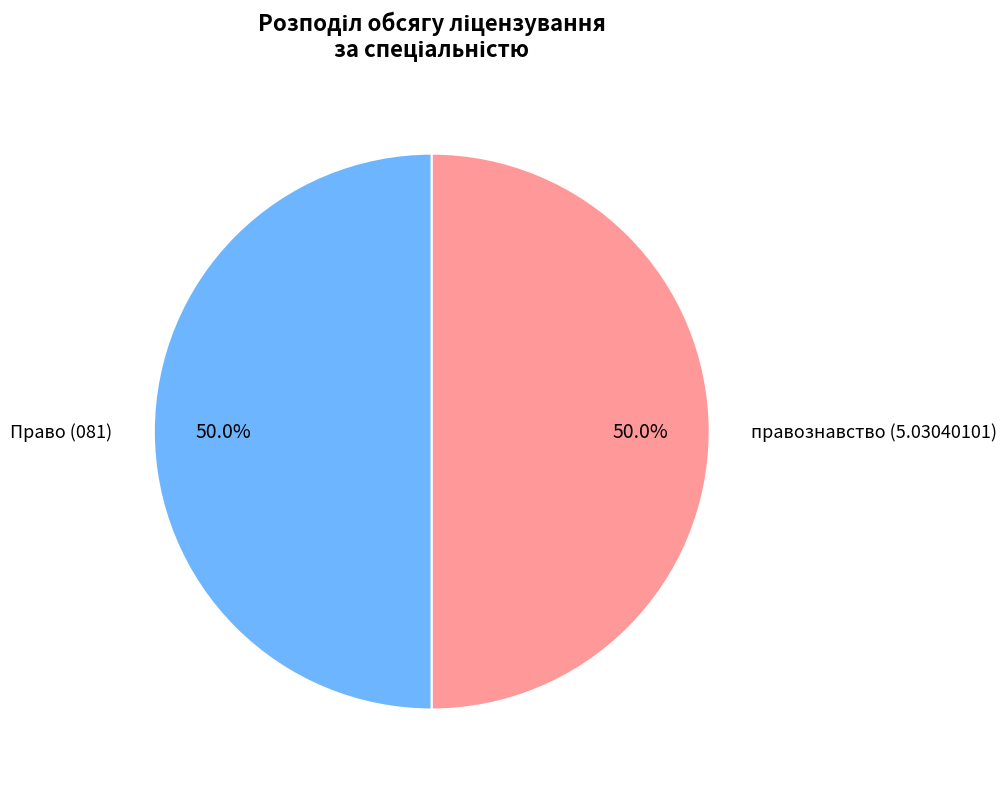

Rank the categories by value from highest to lowest.

Право, правознавство